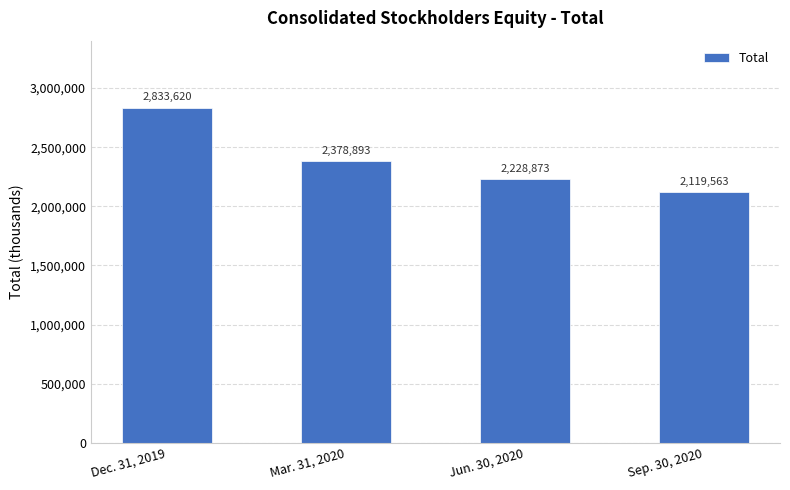

What is the smallest value displayed?

2119563